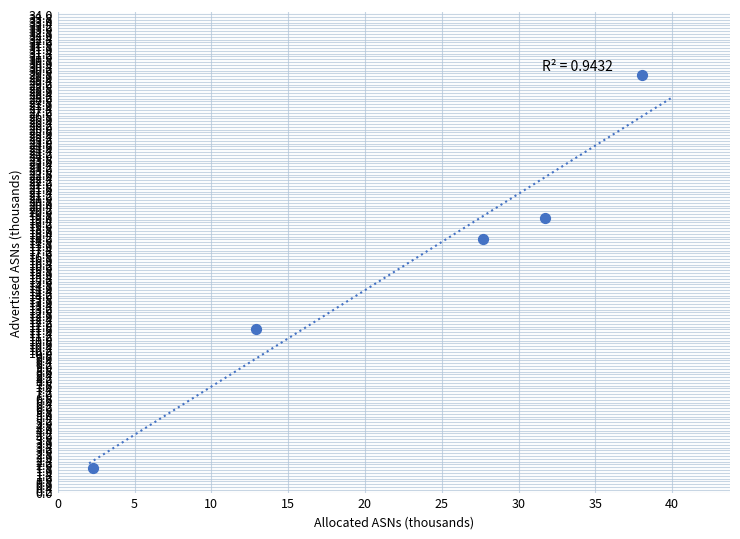

What is the range of Y values (max minus min)?

27.9